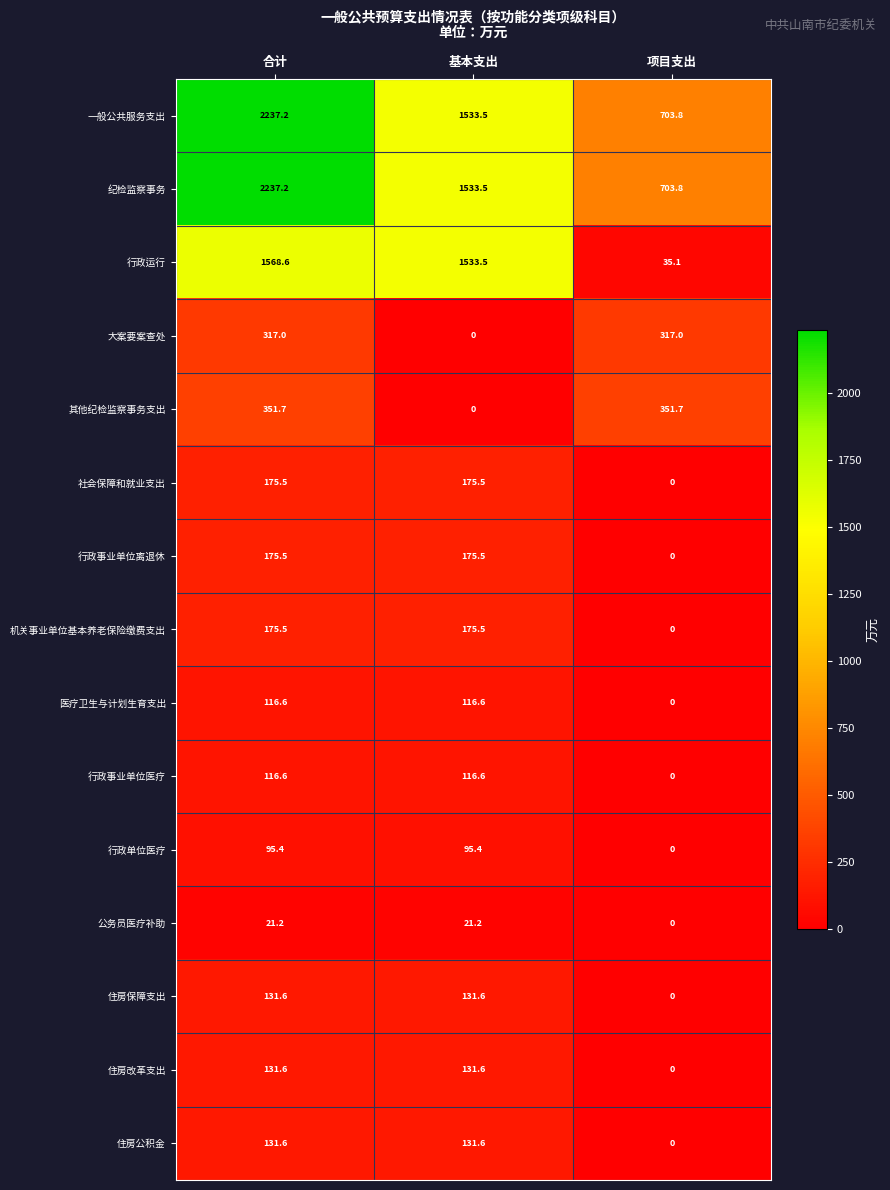

What is the total value across all series at 合计?

7982.8